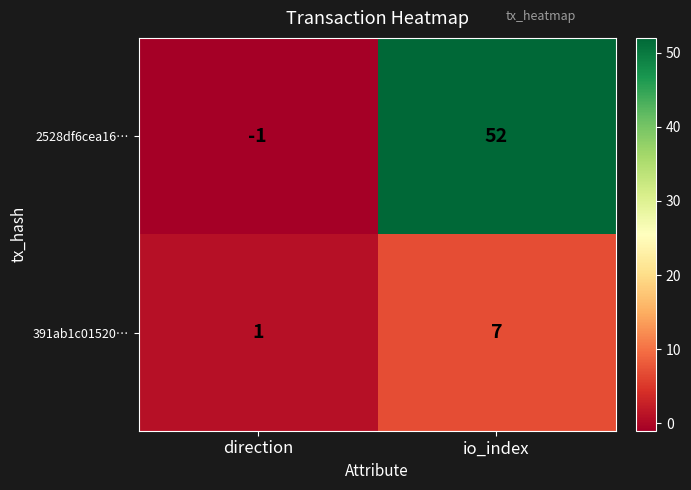

How many data points does each series have?

2